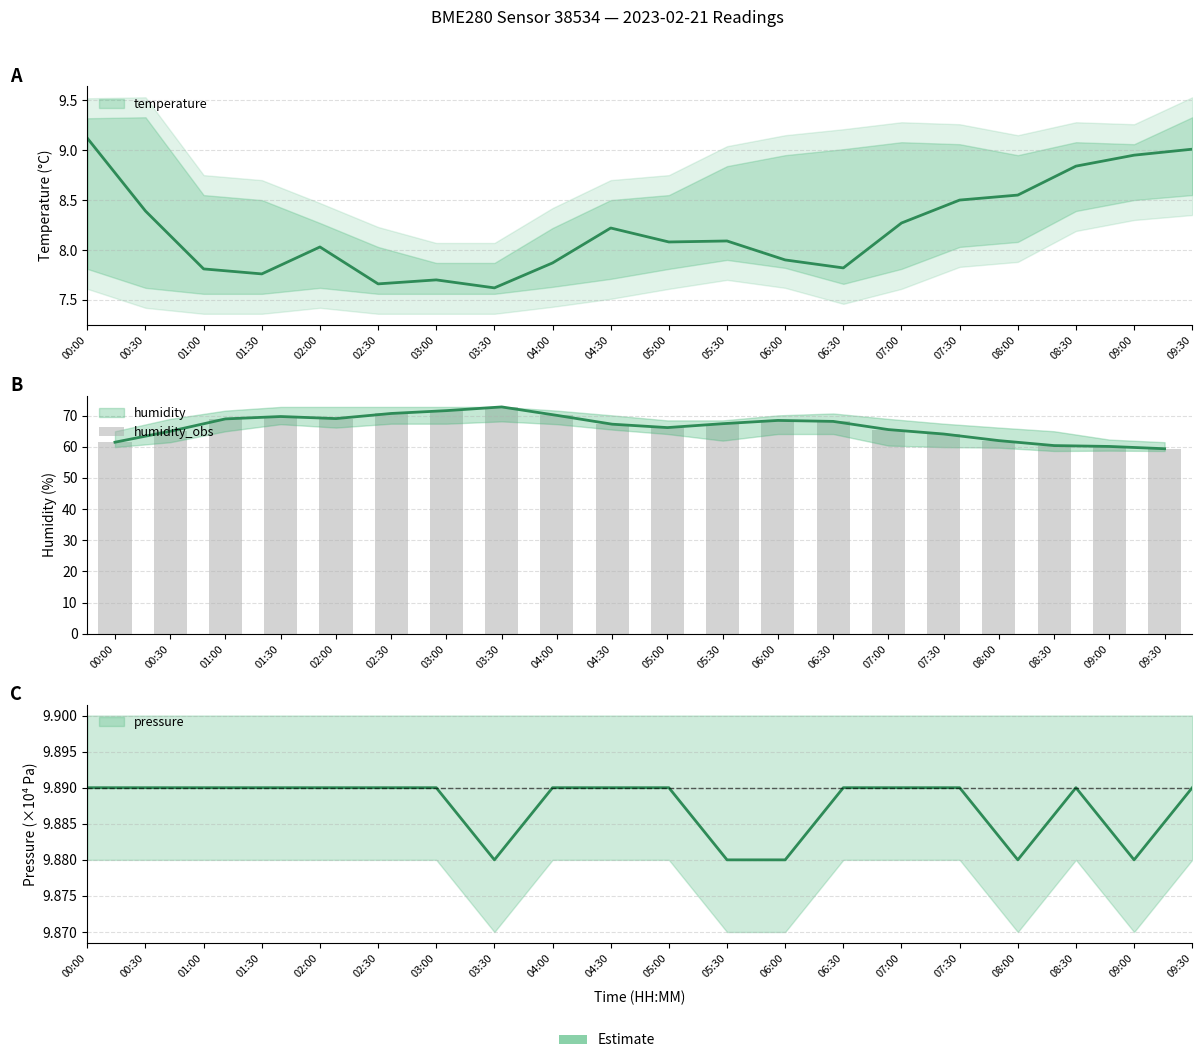

Is it true that the value at 05:00 is 66.1?

True